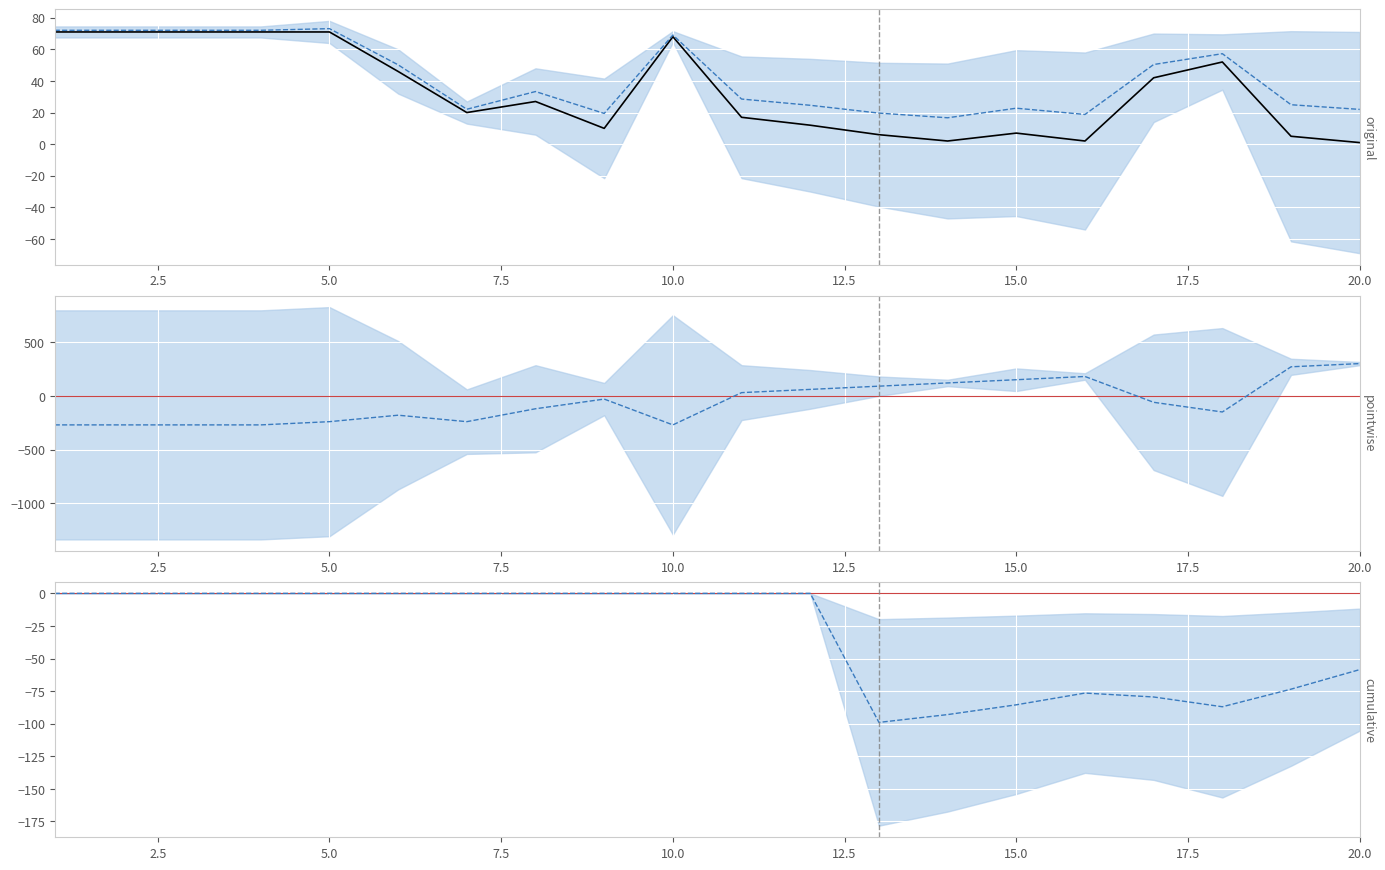

What is the difference between the maximum and minimum values in the Weeks on Chart series?

70